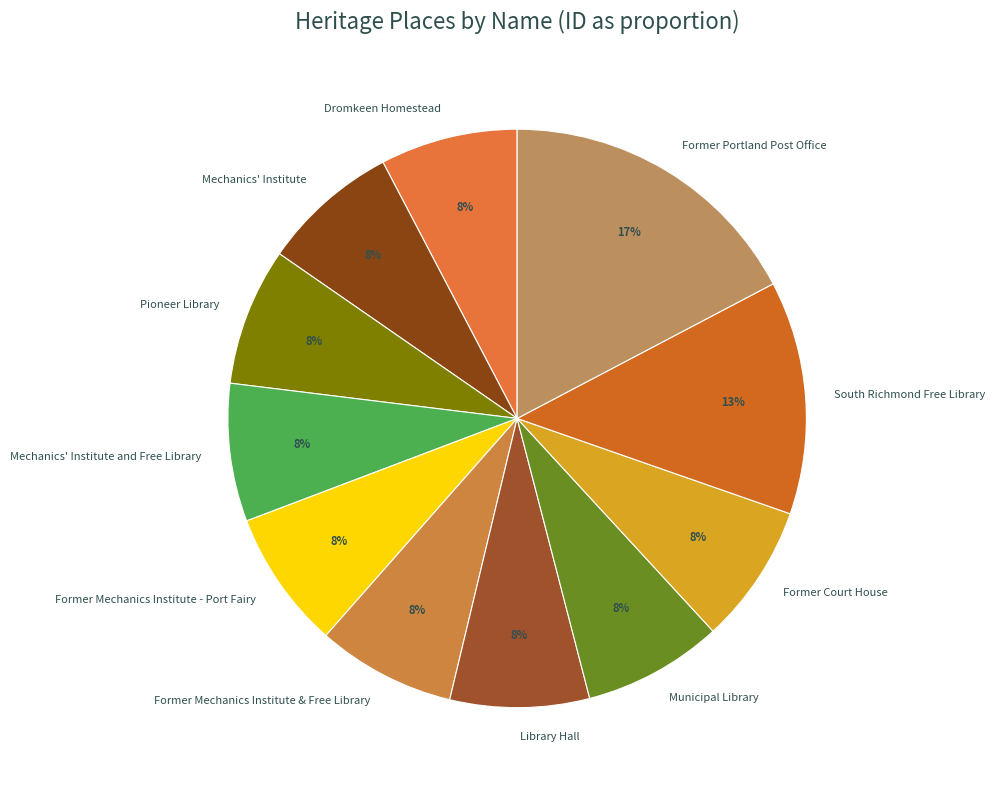

Which slice is the largest?

Former Portland Post Office